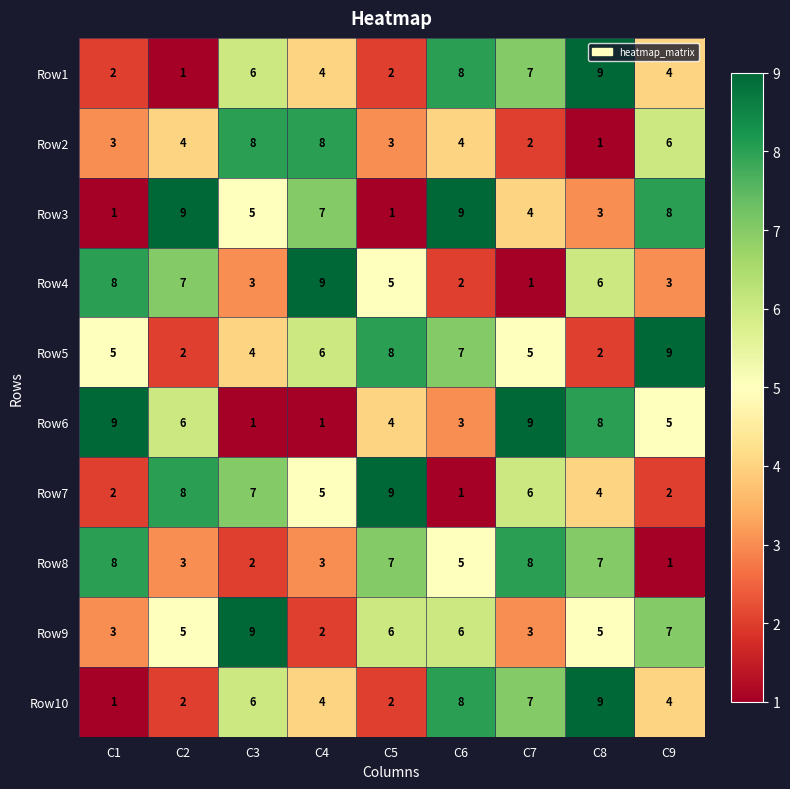

What is the total value across all series at C5?

47